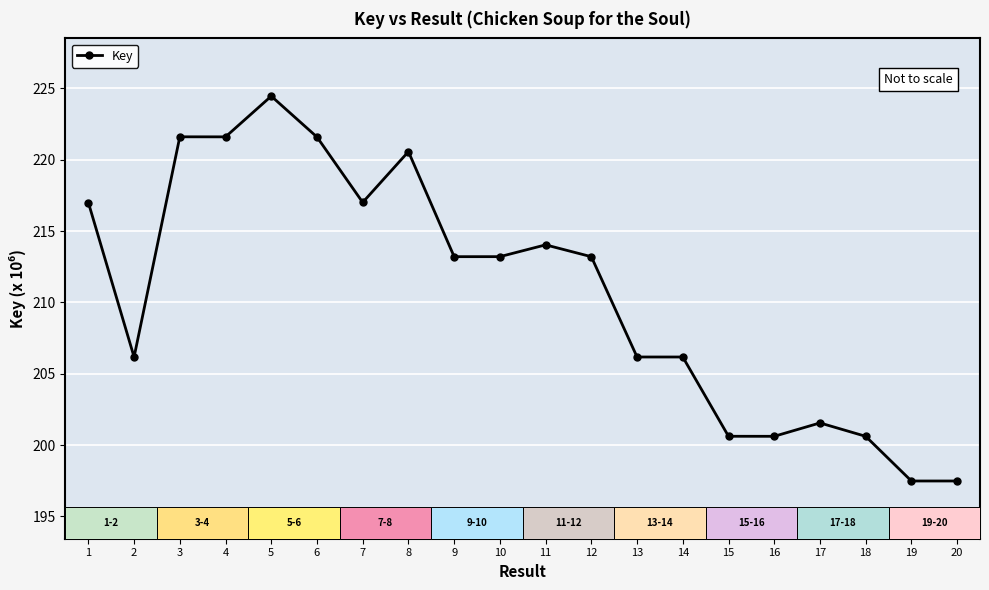

Reading right to left, list all the values displayed in this chart.

197.5	197.5	200.6	201.6	200.6	200.6	206.2	206.2	213.2	214.0	213.2	213.2	220.6	217.0	221.6	224.5	221.6	221.6	206.2	217.0